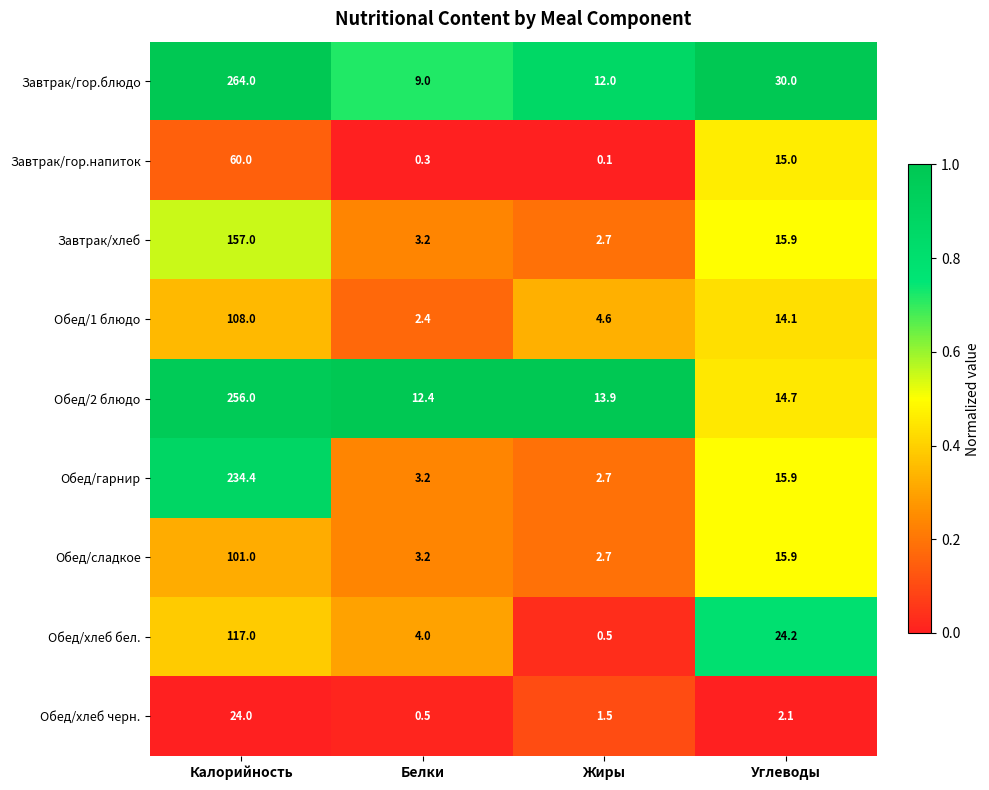

Is it true that Обед/сладкое equals 15.9 at Углеводы?

True